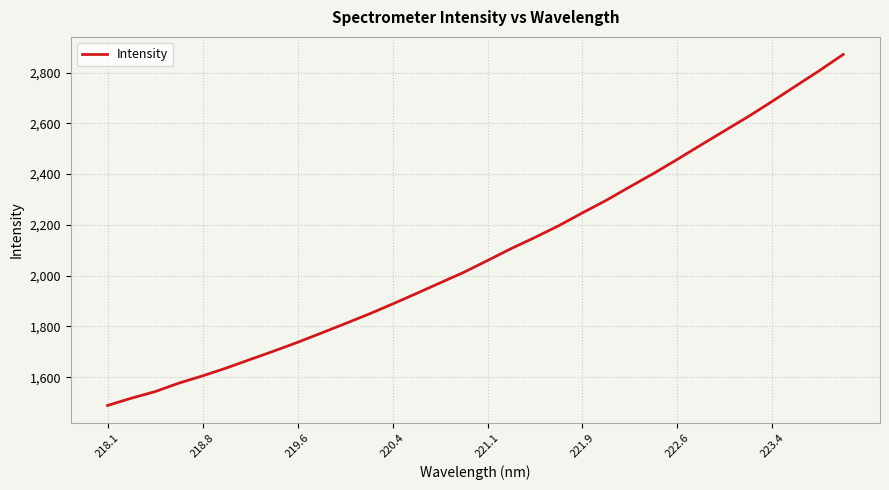

What is the greatest value displayed?

2871.3